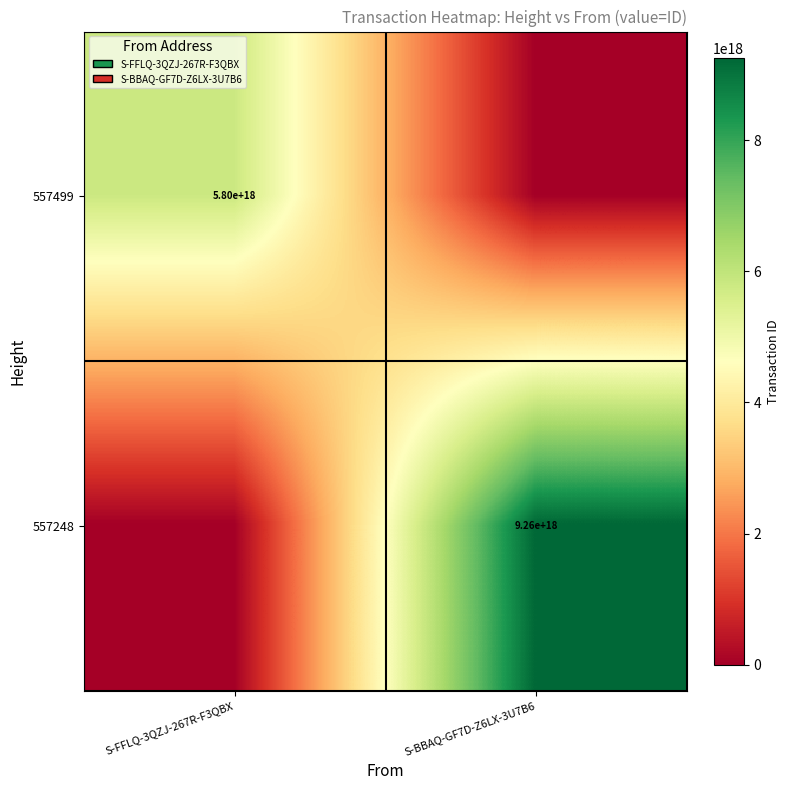

The value of 557499 at S-FFLQ-3QZJ-267R-F3QBX is 9103051936545822720. True or false?

False